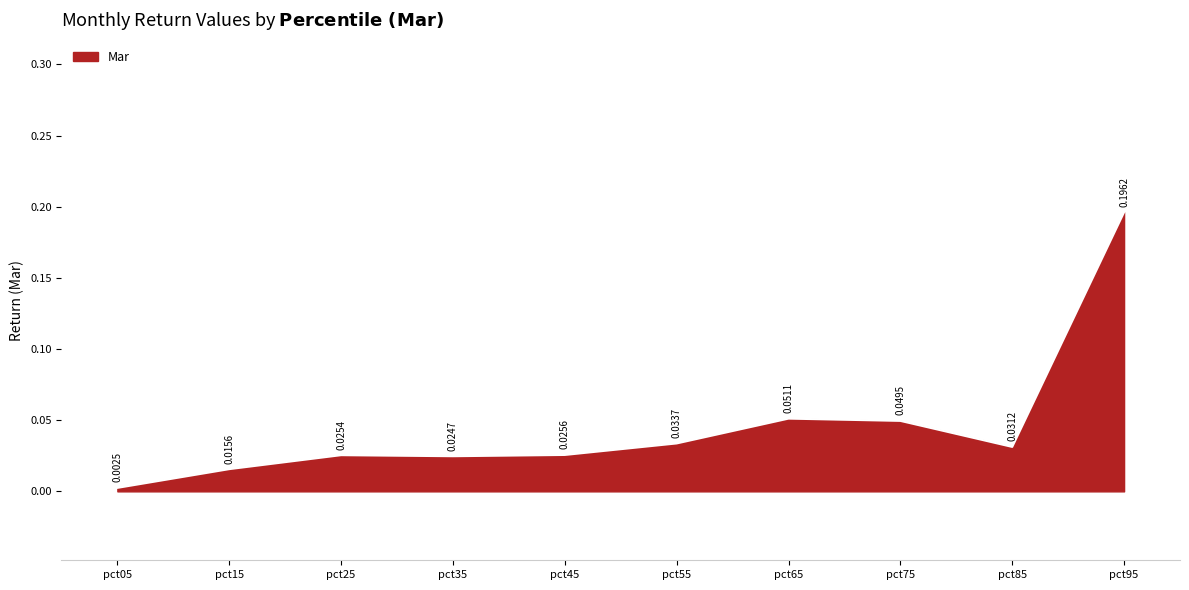

How many interior local peaks (higher than both neighbors) does the data have?

2